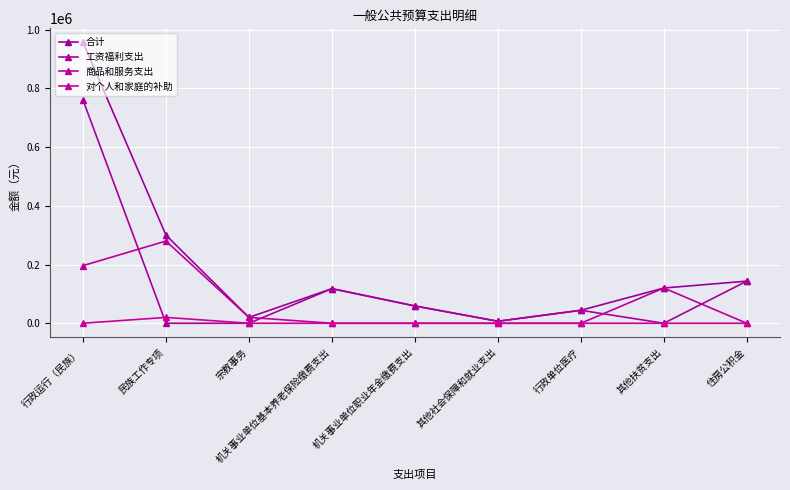

At which category is the sum across all series the highest?

行政运行（民族）